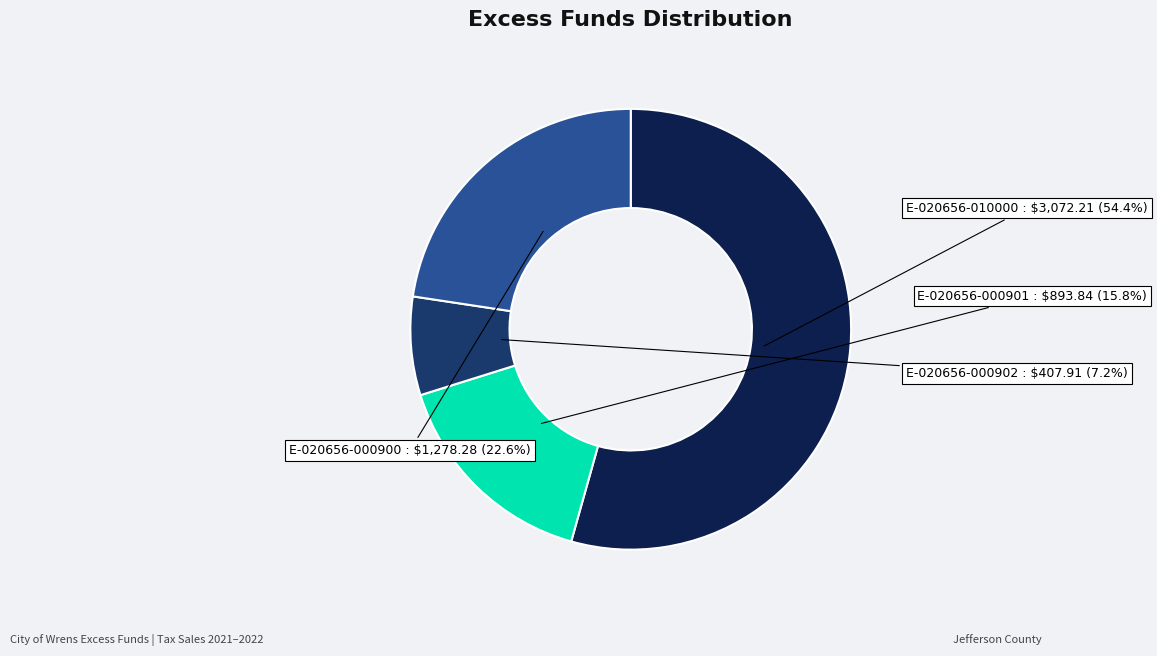

Is there any slice that represents more than half of the pie?

Yes